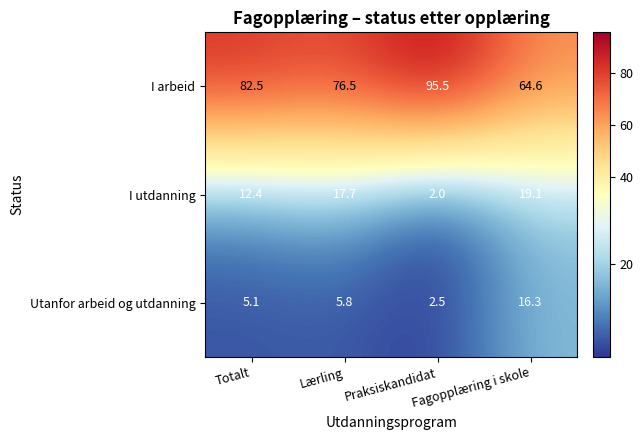

Is it true that I utdanning equals 12.2 at Fagopplæring i skole?

False